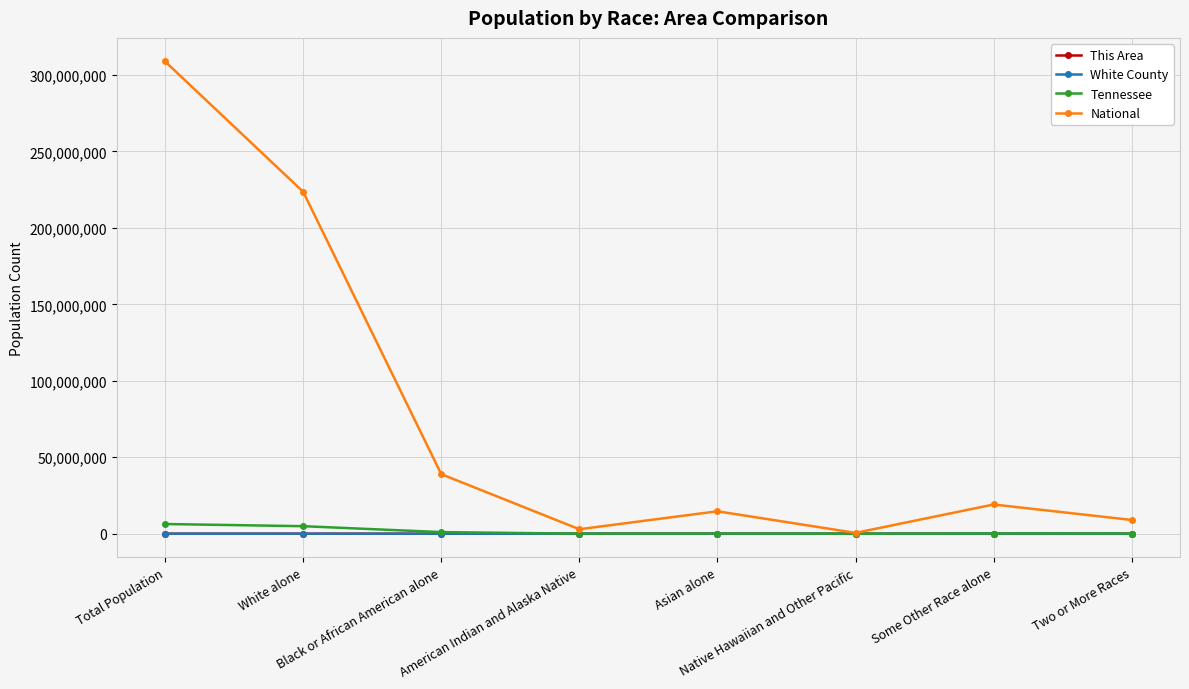

How many values in the National series are below 19107368?

4